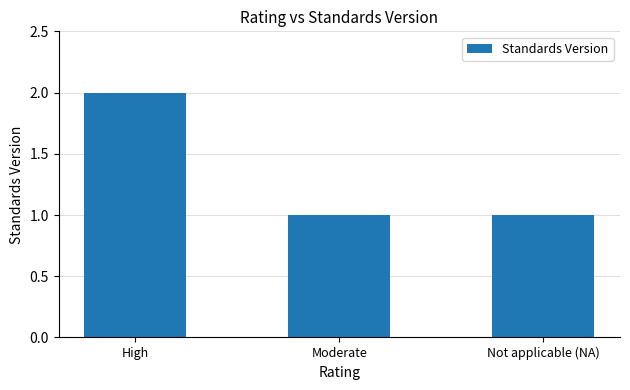

Are the bars horizontal?

No